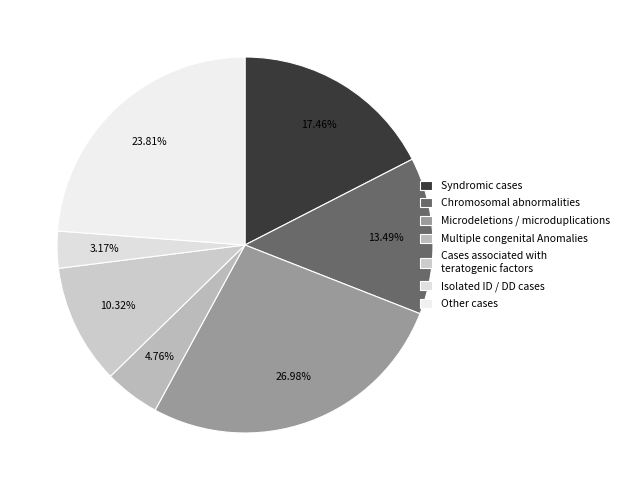

Which category has the smallest portion of the pie?

Isolated ID / DD cases